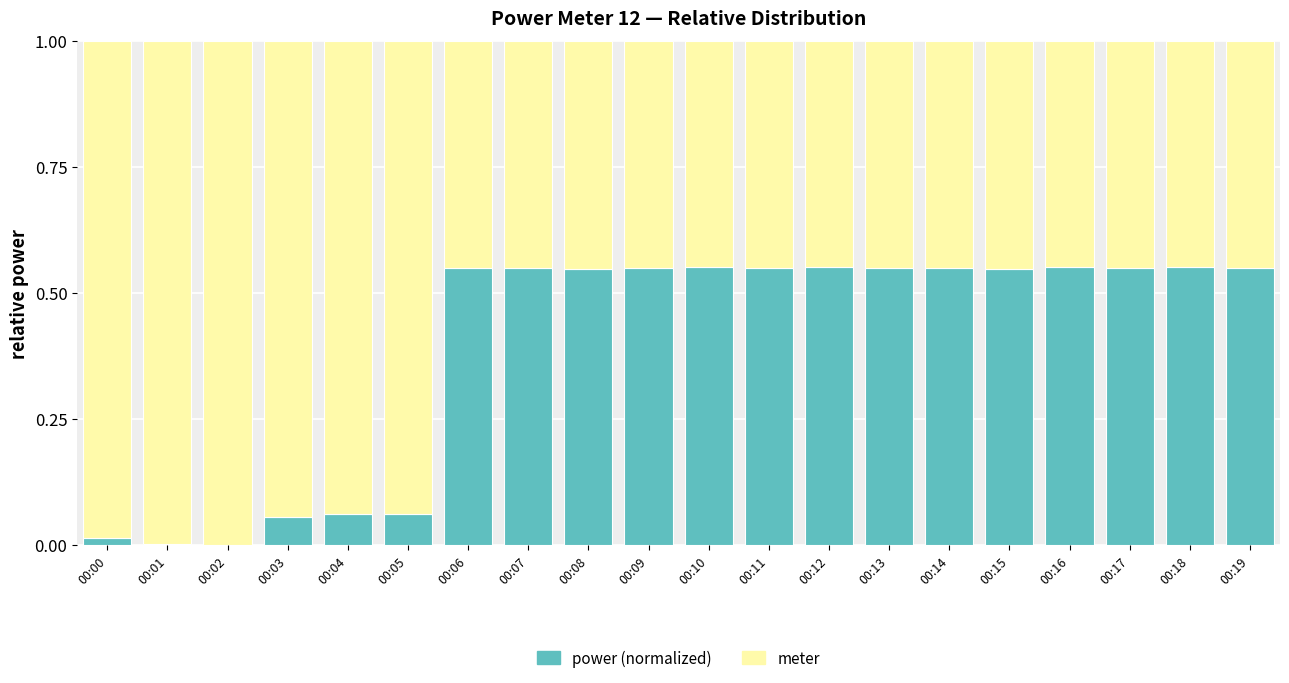

Is it true that power (normalized) equals 0.1 at 00:07?

False